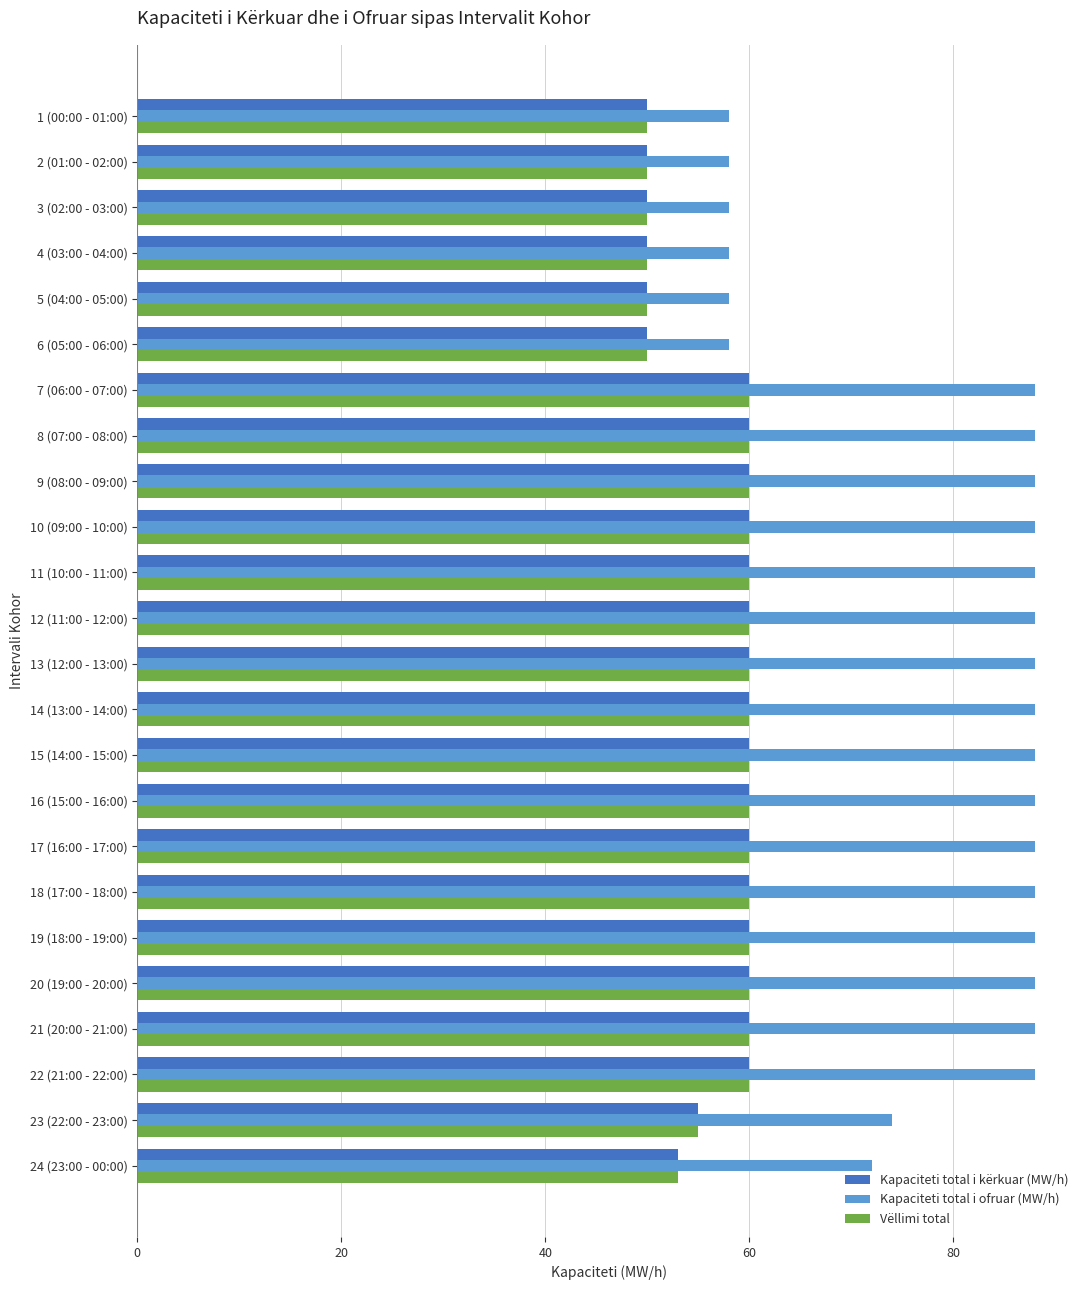

Which series has the largest total across all categories?

Kapaciteti total i ofruar (MW/h)